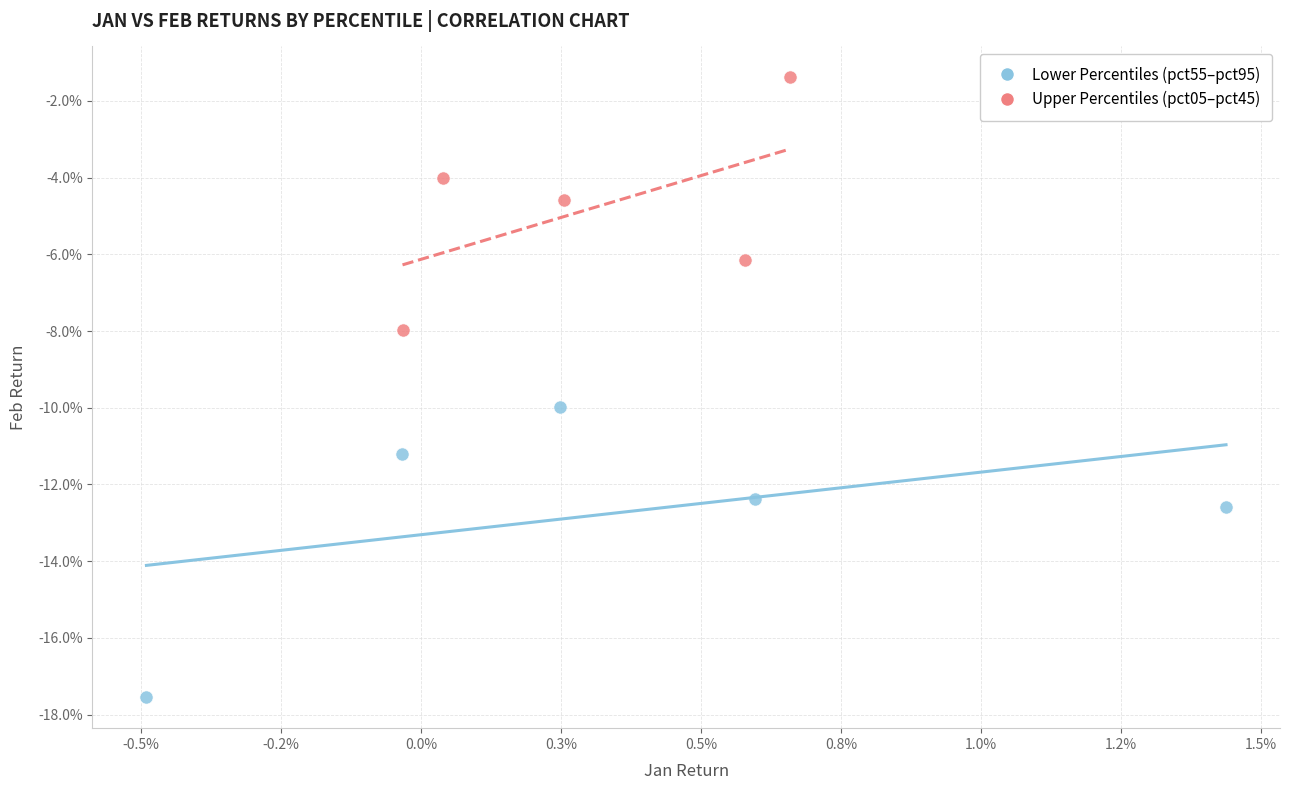

Which series reaches the maximum Y coordinate?

Upper Percentiles (pct05–pct45)